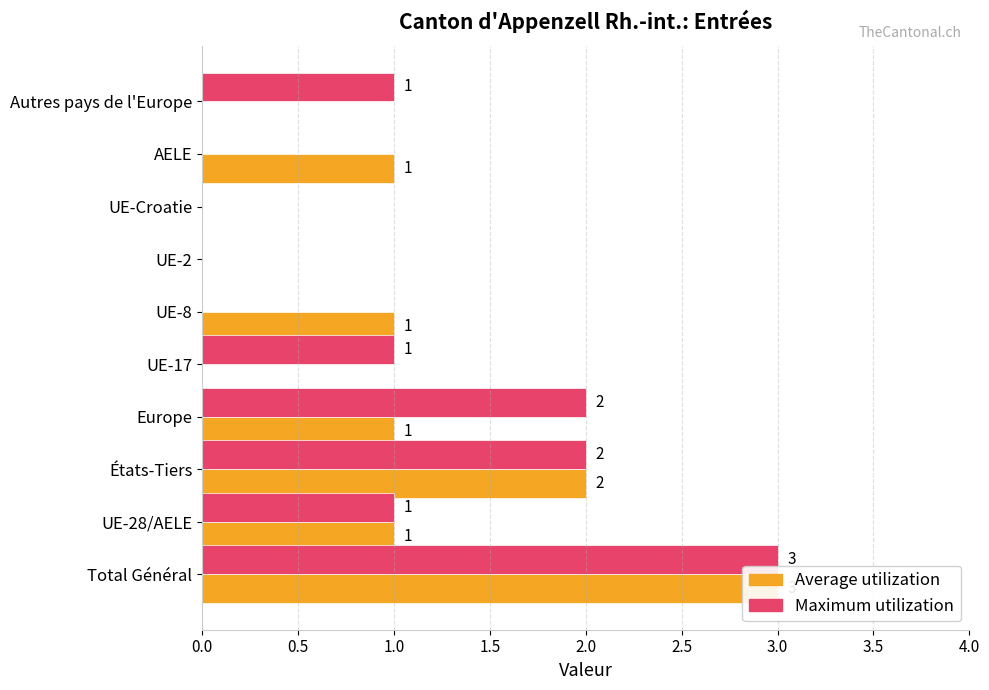

True or false: Maximum utilization has a value of 2 at Europe.

True